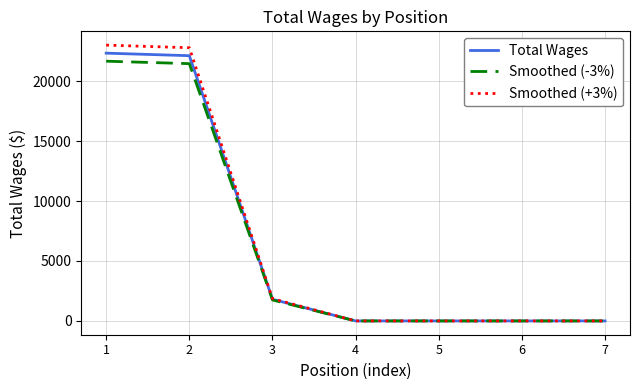

At which label is Smoothed (-3%) closest to 10834?

3